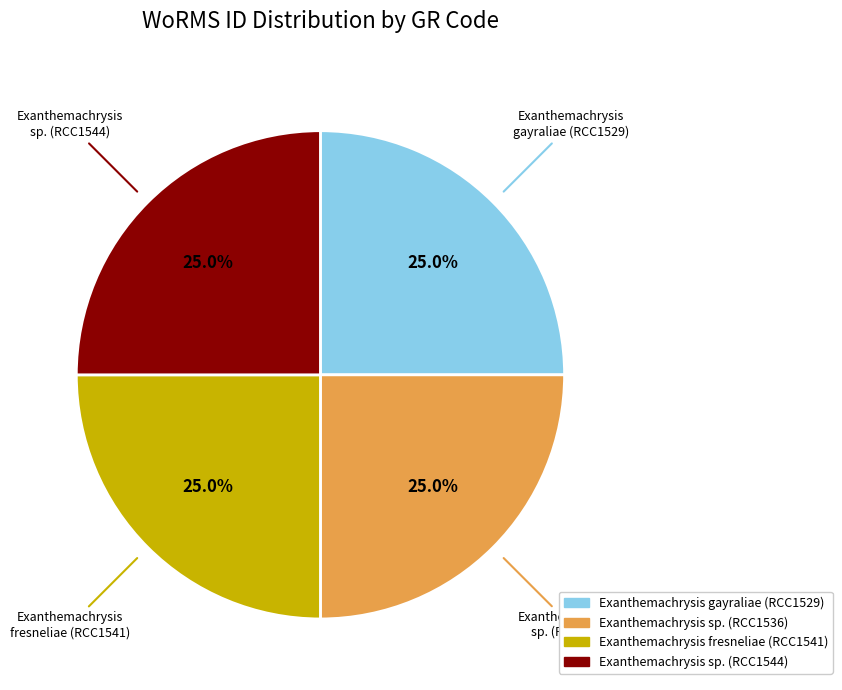

What is the ratio of the value at Exanthemachrysis sp. (RCC1536) to the value at Exanthemachrysis sp. (RCC1544)?

1.0